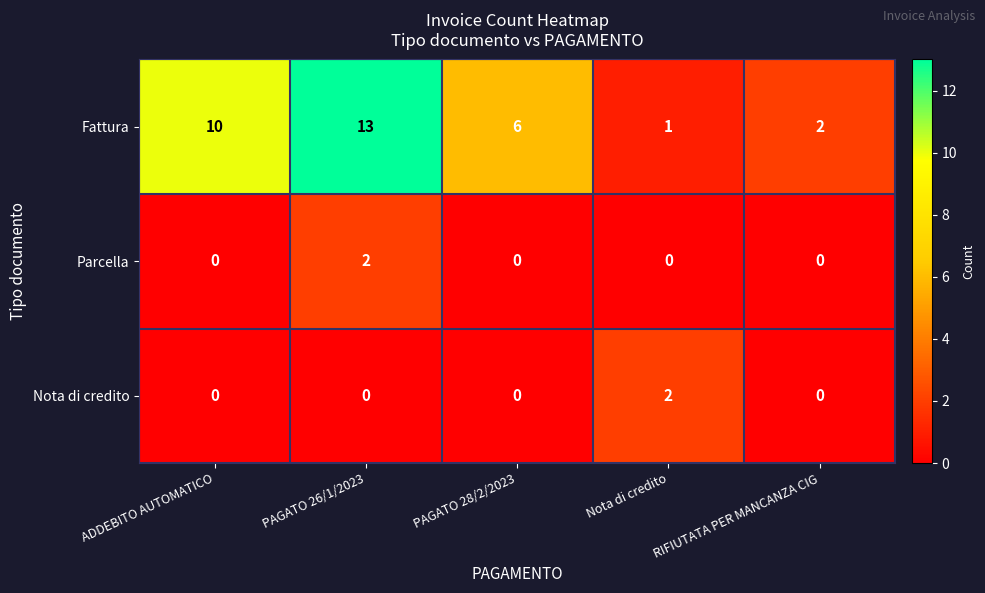

How many values in the Fattura series are below 6?

2